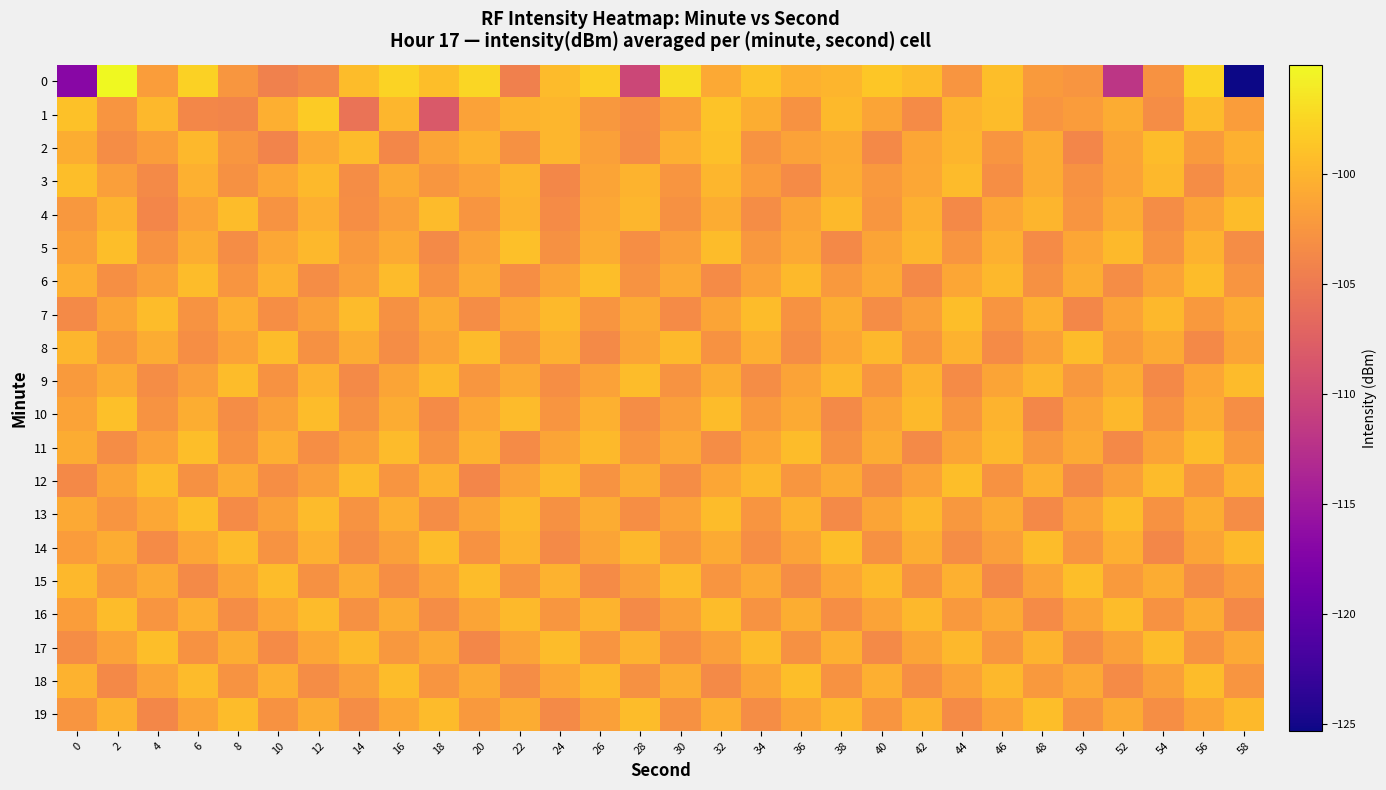

Reading left to right, list all the values displayed in this chart.

0: 0=-116.9	2=-95.0	4=-101.8	6=-97.9	8=-102.4	10=-104.3	12=-103.5	14=-99.3	16=-97.7	18=-99.2	20=-97.4	22=-104.5	24=-99.4	26=-98.0	28=-110.1	30=-97.0	32=-100.9	34=-98.9	36=-100.3	38=-99.9	40=-98.7	42=-99.4	44=-102.5	46=-99.3	48=-102.1	50=-102.5	52=-111.9	54=-102.8	56=-97.8	58=-125.3
1: 0=-99.0	2=-102.6	4=-99.7	6=-103.7	8=-104.0	10=-100.5	12=-98.3	14=-105.6	16=-99.8	18=-108.3	20=-101.5	22=-100.2	24=-99.8	26=-102.3	28=-103.1	30=-101.7	32=-98.9	34=-100.5	36=-102.8	38=-99.6	40=-101.2	42=-103.4	44=-100.1	46=-99.3	48=-102.6	50=-101.9	52=-100.7	54=-103.2	56=-99.5	58=-101.8
2: 0=-100.5	2=-103.2	4=-101.8	6=-99.7	8=-102.4	10=-104.1	12=-100.9	14=-99.5	16=-103.7	18=-101.3	20=-100.2	22=-102.9	24=-99.8	26=-101.6	28=-103.3	30=-100.4	32=-99.1	34=-102.7	36=-101.5	38=-100.8	40=-103.6	42=-101.1	44=-99.9	46=-102.5	48=-100.6	50=-103.8	52=-101.2	54=-99.4	56=-102.1	58=-100.3
3: 0=-99.2	2=-101.7	4=-103.5	6=-100.3	8=-102.9	10=-101.1	12=-99.6	14=-103.2	16=-100.8	18=-102.4	20=-101.5	22=-99.9	24=-103.7	26=-101.3	28=-100.1	30=-102.6	32=-99.8	34=-101.9	36=-103.4	38=-100.7	40=-102.2	42=-101.0	44=-99.5	46=-103.1	48=-100.6	50=-102.8	52=-101.4	54=-99.7	56=-103.3	58=-100.9
4: 0=-102.3	2=-100.1	4=-103.8	6=-101.5	8=-99.3	10=-102.7	12=-100.4	14=-103.1	16=-101.7	18=-99.5	20=-102.6	22=-100.2	24=-103.4	26=-101.0	28=-99.8	30=-102.9	32=-100.6	34=-103.2	36=-101.3	38=-99.6	40=-102.4	42=-100.3	44=-103.6	46=-101.1	48=-99.9	50=-102.5	52=-100.7	54=-103.3	56=-101.2	58=-99.4
5: 0=-101.6	2=-99.2	4=-102.8	6=-100.5	8=-103.3	10=-101.0	12=-99.7	14=-102.2	16=-100.8	18=-103.5	20=-101.4	22=-99.1	24=-102.9	26=-100.6	28=-103.1	30=-101.7	32=-99.4	34=-102.3	36=-100.9	38=-103.6	40=-101.2	42=-99.8	44=-102.5	46=-100.3	48=-103.4	50=-101.1	52=-99.6	54=-102.7	56=-100.2	58=-103.2
6: 0=-100.4	2=-103.0	4=-101.6	6=-99.3	8=-102.5	10=-100.2	12=-103.3	14=-101.7	16=-99.5	18=-102.8	20=-100.6	22=-103.1	24=-101.3	26=-99.2	28=-102.7	30=-100.9	32=-103.4	34=-101.5	36=-99.6	38=-102.2	40=-100.8	42=-103.6	44=-101.1	46=-99.7	48=-102.9	50=-100.5	52=-103.2	54=-101.4	56=-99.4	58=-102.6
7: 0=-103.5	2=-101.2	4=-99.4	6=-102.7	8=-100.4	10=-103.1	12=-101.6	14=-99.5	16=-102.9	18=-100.7	20=-103.3	22=-101.1	24=-99.6	26=-102.5	28=-100.8	30=-103.4	32=-101.3	34=-99.3	36=-102.8	38=-100.5	40=-103.2	42=-101.7	44=-99.2	46=-102.6	48=-100.3	50=-103.7	52=-101.4	54=-99.7	56=-102.2	58=-100.6
8: 0=-99.8	2=-102.4	4=-100.7	6=-103.1	8=-101.5	10=-99.3	12=-102.9	14=-100.6	16=-103.2	18=-101.4	20=-99.5	22=-102.7	24=-100.3	26=-103.5	28=-101.2	30=-99.6	32=-102.8	34=-100.4	36=-103.3	38=-101.1	40=-99.7	42=-102.6	44=-100.2	46=-103.4	48=-101.6	50=-99.4	52=-102.1	54=-100.8	56=-103.6	58=-101.3
9: 0=-102.1	2=-100.6	4=-103.3	6=-101.7	8=-99.4	10=-102.8	12=-100.2	14=-103.5	16=-101.3	18=-99.6	20=-102.4	22=-100.9	24=-103.1	26=-101.5	28=-99.3	30=-102.7	32=-100.5	34=-103.2	36=-101.4	38=-99.7	40=-102.6	42=-100.1	44=-103.4	46=-101.2	48=-99.8	50=-102.3	52=-100.7	54=-103.6	56=-101.1	58=-99.5
10: 0=-101.4	2=-99.1	4=-102.7	6=-100.5	8=-103.2	10=-101.6	12=-99.3	14=-102.9	16=-100.7	18=-103.4	20=-101.1	22=-99.5	24=-102.6	26=-100.3	28=-103.3	30=-101.7	32=-99.4	34=-102.2	36=-100.8	38=-103.5	40=-101.2	42=-99.6	44=-102.4	46=-100.1	48=-103.7	50=-101.3	52=-99.7	54=-102.8	56=-100.6	58=-103.1
11: 0=-100.7	2=-103.3	4=-101.5	6=-99.2	8=-102.8	10=-100.4	12=-103.1	14=-101.6	16=-99.5	18=-102.7	20=-100.2	22=-103.4	24=-101.3	26=-99.6	28=-102.5	30=-100.9	32=-103.2	34=-101.1	36=-99.3	38=-102.9	40=-100.6	42=-103.5	44=-101.2	46=-99.7	48=-102.3	50=-100.8	52=-103.6	54=-101.4	56=-99.4	58=-102.2
12: 0=-103.6	2=-101.3	4=-99.4	6=-102.9	8=-100.6	10=-103.1	12=-101.7	14=-99.3	16=-102.5	18=-100.2	20=-103.8	22=-101.4	24=-99.6	26=-102.7	28=-100.5	30=-103.3	32=-101.1	34=-99.7	36=-102.4	38=-100.8	40=-103.2	42=-101.5	44=-99.2	46=-102.8	48=-100.3	50=-103.5	52=-101.6	54=-99.5	56=-102.6	58=-100.1
13: 0=-100.9	2=-102.5	4=-101.0	6=-99.2	8=-103.4	10=-101.6	12=-99.5	14=-102.7	16=-100.4	18=-103.2	20=-101.3	22=-99.6	24=-102.9	26=-100.7	28=-103.1	30=-101.5	32=-99.3	34=-102.6	36=-100.2	38=-103.5	40=-101.2	42=-99.7	44=-102.3	46=-100.8	48=-103.6	50=-101.4	52=-99.4	54=-102.8	56=-100.5	58=-103.3
14: 0=-102.0	2=-100.6	4=-103.4	6=-101.1	8=-99.5	10=-102.7	12=-100.3	14=-103.2	16=-101.6	18=-99.4	20=-102.8	22=-100.1	24=-103.5	26=-101.3	28=-99.7	30=-102.4	32=-100.8	34=-103.1	36=-101.4	38=-99.2	40=-102.9	42=-100.5	44=-103.3	46=-101.7	48=-99.3	50=-102.6	52=-100.4	54=-103.7	56=-101.2	58=-99.6
15: 0=-99.7	2=-102.3	4=-100.8	6=-103.5	8=-101.2	10=-99.4	12=-102.9	14=-100.6	16=-103.1	18=-101.5	20=-99.3	22=-102.7	24=-100.2	26=-103.4	28=-101.6	30=-99.5	32=-102.5	34=-100.9	36=-103.2	38=-101.1	40=-99.6	42=-102.8	44=-100.3	46=-103.6	48=-101.4	50=-99.2	52=-102.1	54=-100.7	56=-103.3	58=-101.8
16: 0=-101.8	2=-99.3	4=-102.6	6=-100.4	8=-103.3	10=-101.1	12=-99.5	14=-102.9	16=-100.7	18=-103.2	20=-101.3	22=-99.6	24=-102.4	26=-100.1	28=-103.5	30=-101.6	32=-99.4	34=-102.7	36=-100.5	38=-103.1	40=-101.4	42=-99.7	44=-102.2	46=-100.8	48=-103.4	50=-101.2	52=-99.3	54=-102.8	56=-100.6	58=-103.6
17: 0=-103.2	2=-101.5	4=-99.2	6=-102.8	8=-100.5	10=-103.4	12=-101.1	14=-99.6	16=-102.3	18=-100.8	20=-103.7	22=-101.4	24=-99.4	26=-102.6	28=-100.2	30=-103.1	32=-101.7	34=-99.5	36=-102.9	38=-100.3	40=-103.5	42=-101.2	44=-99.7	46=-102.4	48=-100.1	50=-103.3	52=-101.6	54=-99.3	56=-102.7	58=-100.9
18: 0=-100.2	2=-103.6	4=-101.4	6=-99.5	8=-102.7	10=-100.3	12=-103.2	14=-101.7	16=-99.4	18=-102.5	20=-100.8	22=-103.3	24=-101.1	26=-99.6	28=-102.9	30=-100.6	32=-103.5	34=-101.3	36=-99.2	38=-102.8	40=-100.4	42=-103.1	44=-101.5	46=-99.7	48=-102.2	50=-100.9	52=-103.4	54=-101.6	56=-99.3	58=-102.6
19: 0=-102.5	2=-100.2	4=-103.7	6=-101.4	8=-99.3	10=-102.8	12=-100.6	14=-103.3	16=-101.1	18=-99.5	20=-102.2	22=-100.7	24=-103.5	26=-101.6	28=-99.4	30=-102.9	32=-100.4	34=-103.2	36=-101.2	38=-99.7	40=-102.6	42=-100.1	44=-103.4	46=-101.5	48=-99.2	50=-102.7	52=-100.8	54=-103.1	56=-101.3	58=-99.6